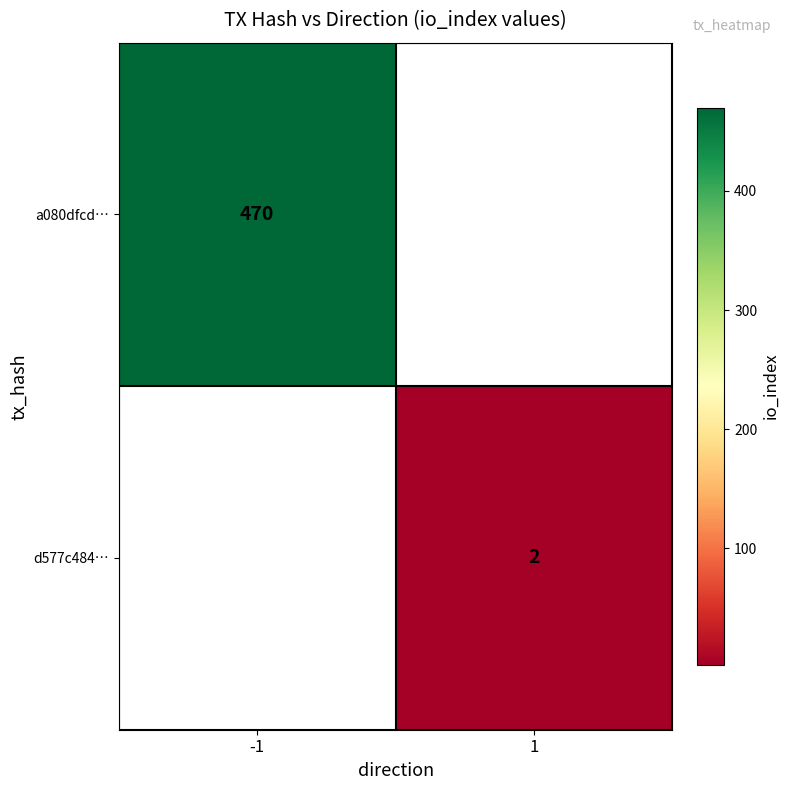

What is the minimum value shown in the chart?

2.0